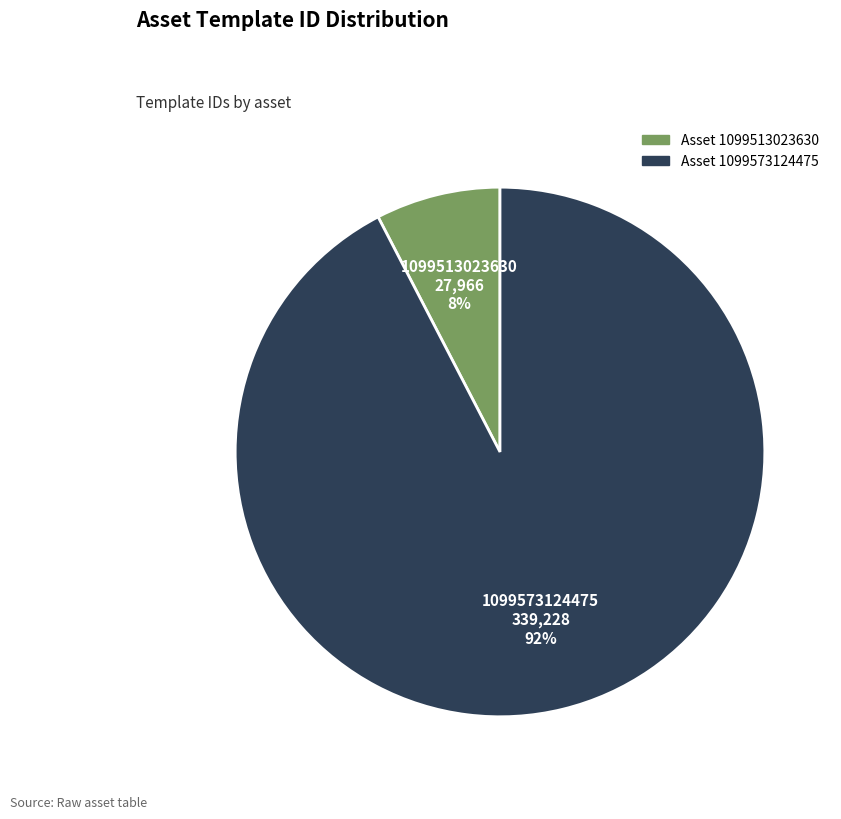

To the nearest percent, what is the average slice percentage?

50%